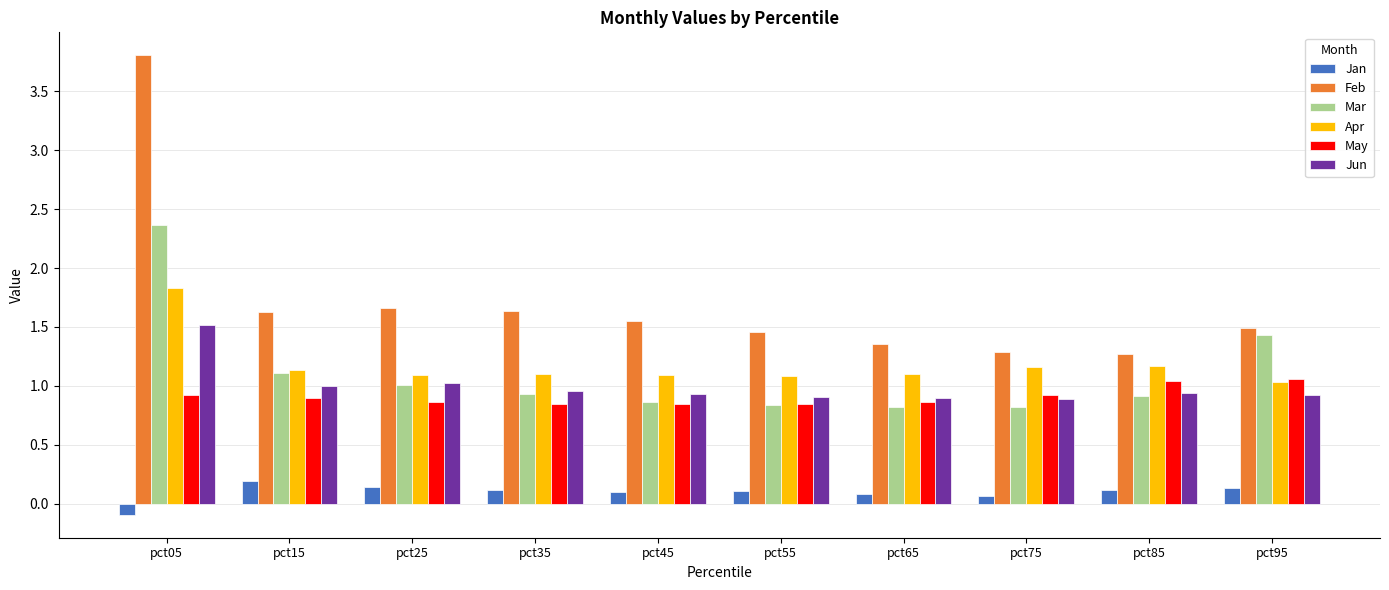

How many bars are there in total?

60